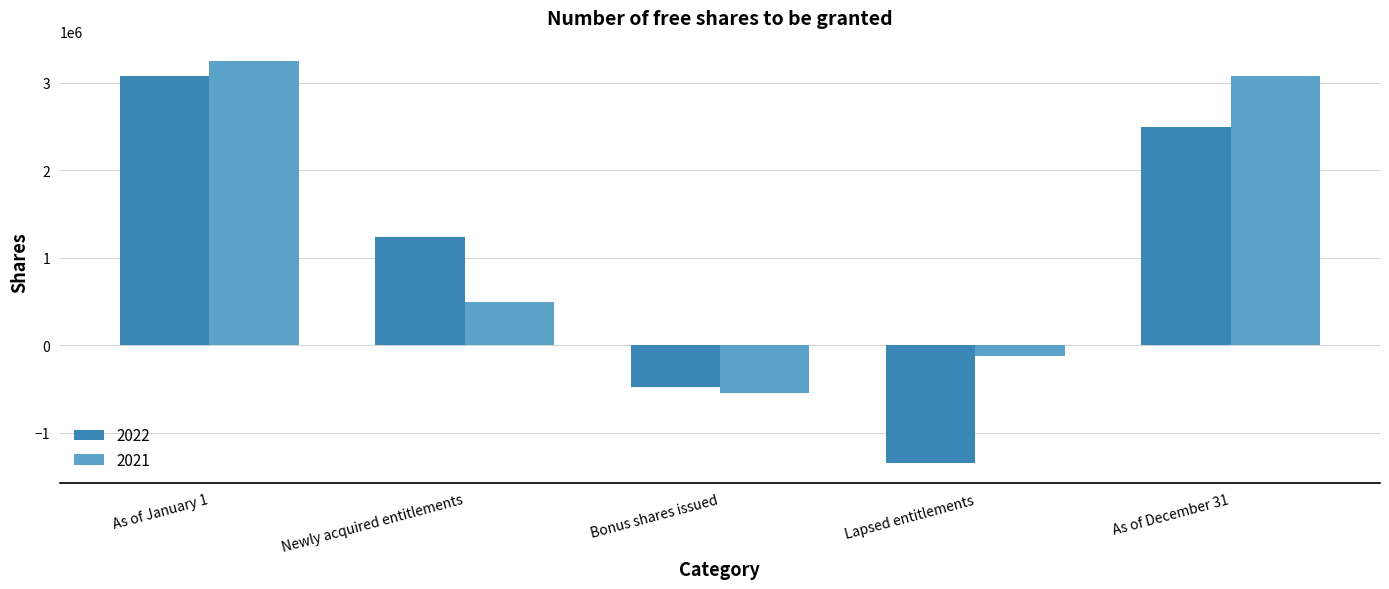

True or false: 2022 has a value of -806454 at Bonus shares issued.

False